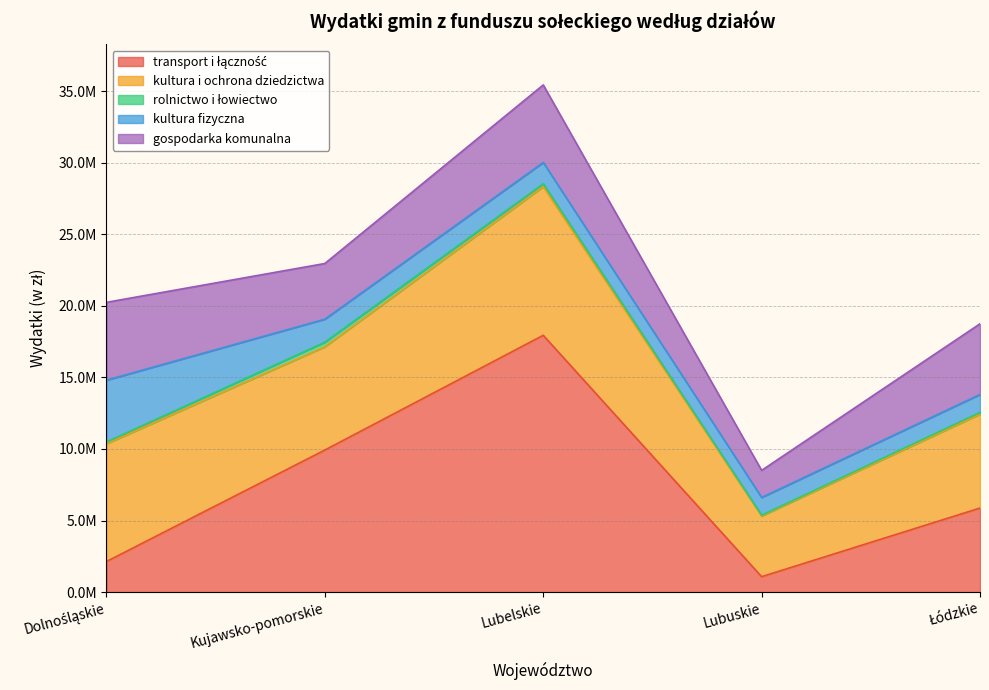

What position from the left is Lubuskie?

4